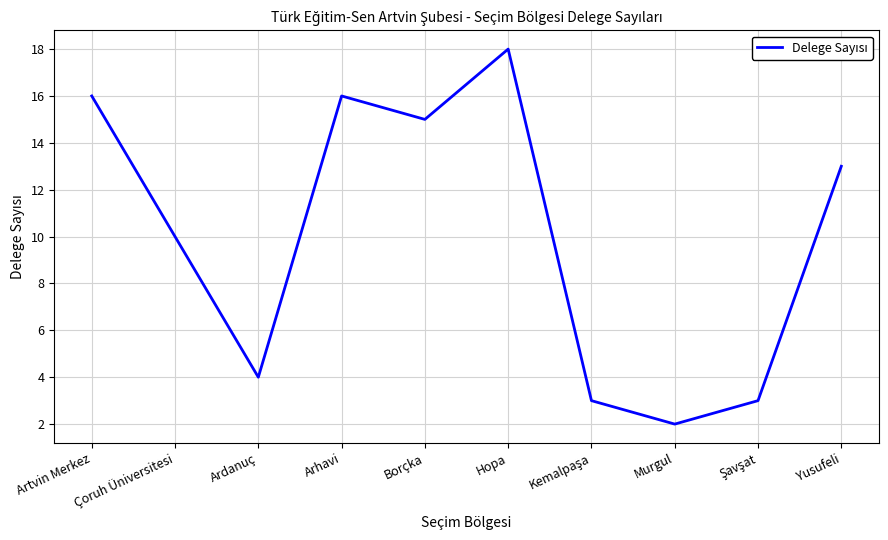

What is the difference between the maximum and minimum values?

16